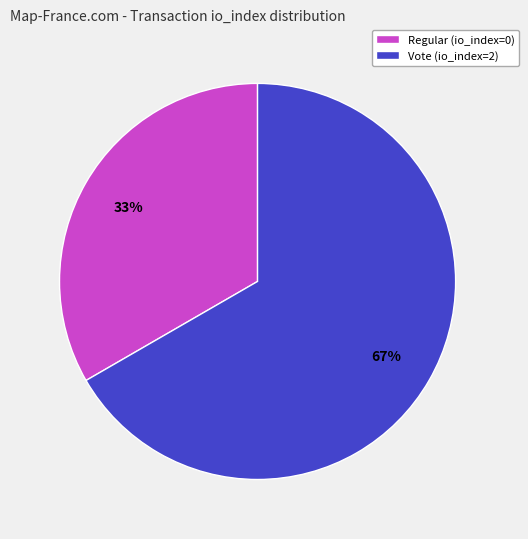

Which category has the smallest portion of the pie?

Regular (io_index=0)